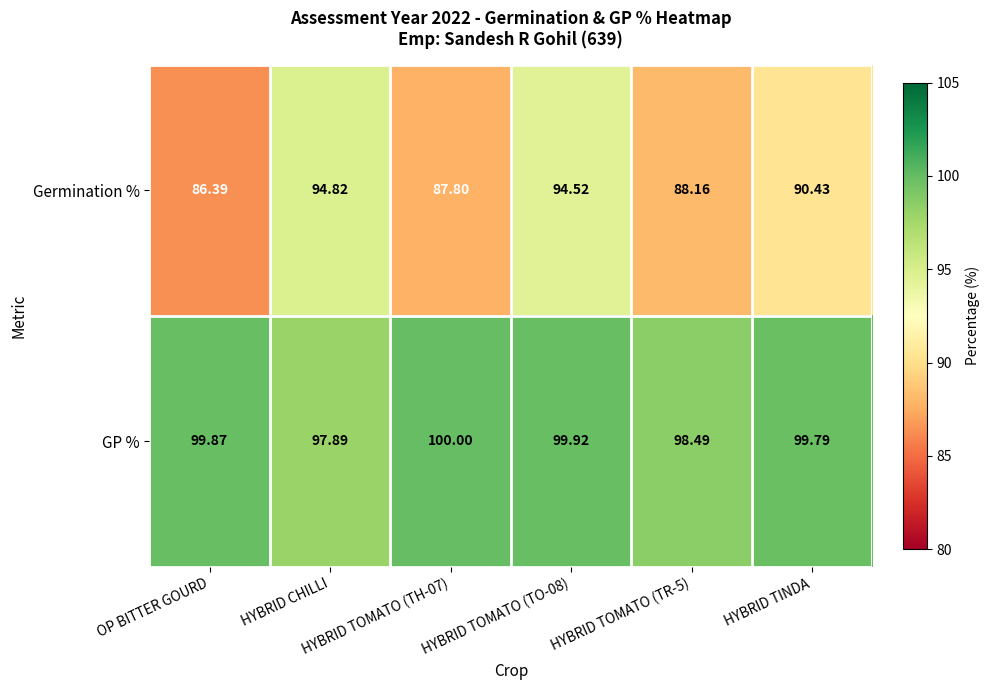

Which series has the largest total across all categories?

GP %